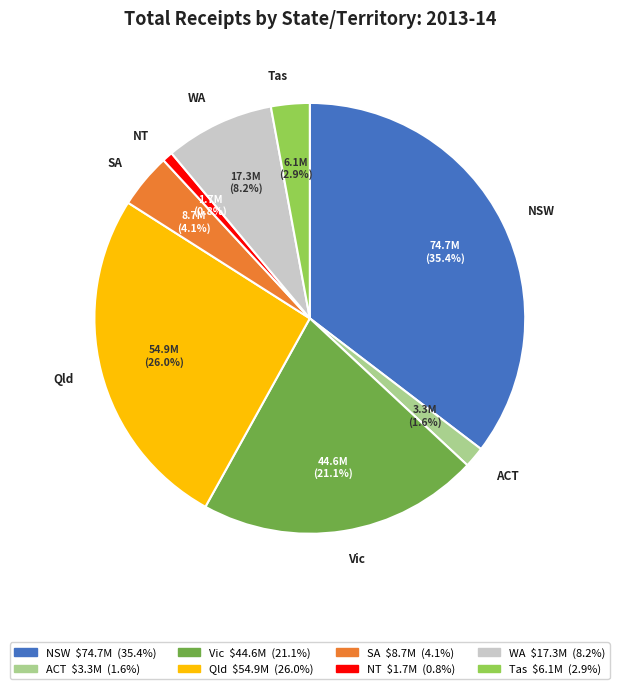

Does any single category account for the majority?

No